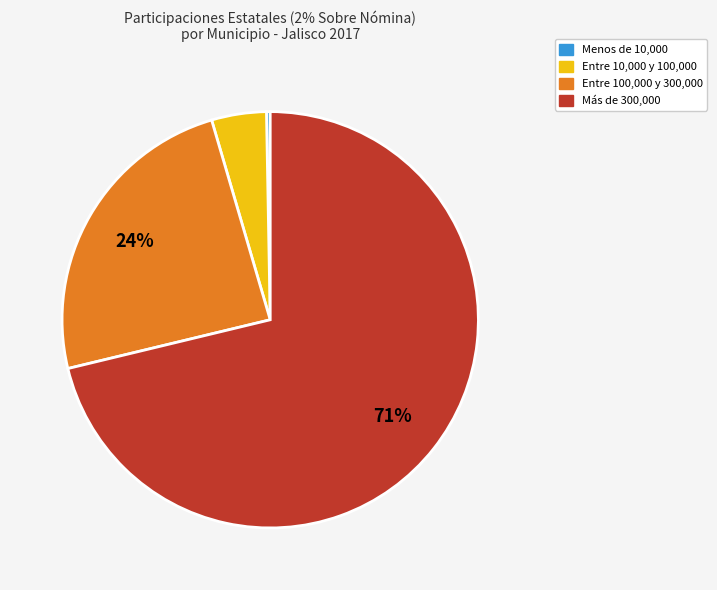

Does any single category account for the majority?

Yes